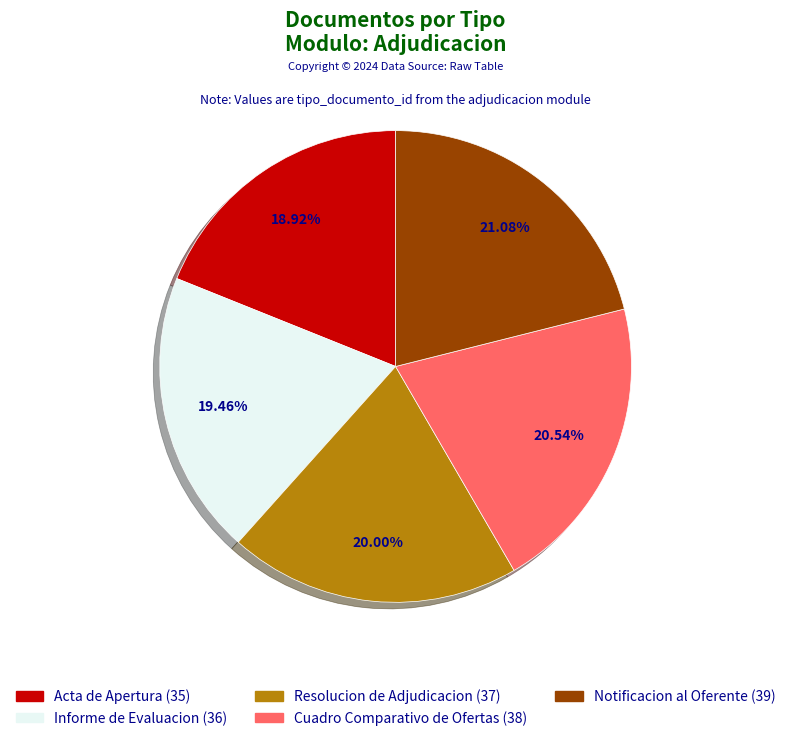

What is the ratio of the value at Acta de Apertura to the value at Informe de Evaluacion?

1.0